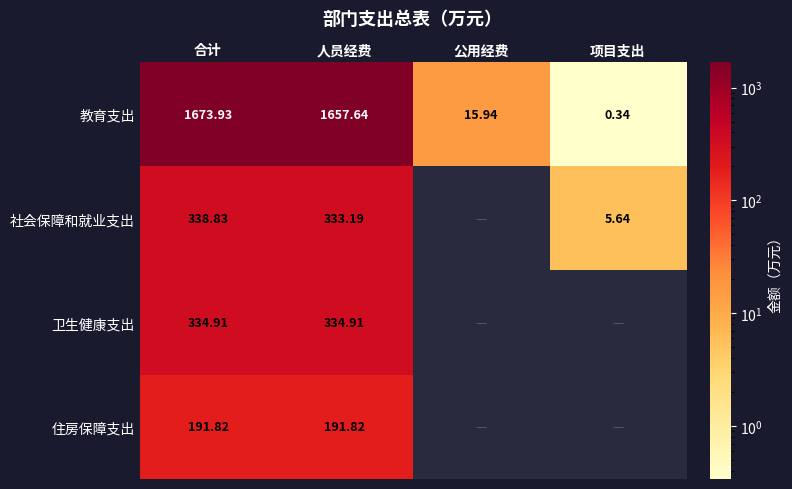

Where does the 教育支出 series first go above 1657?

合计